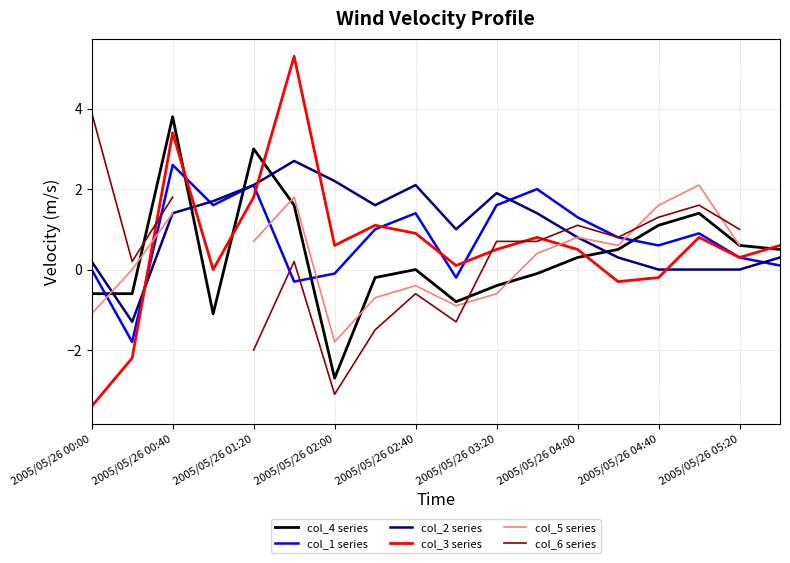

How many lines are shown in the chart?

6